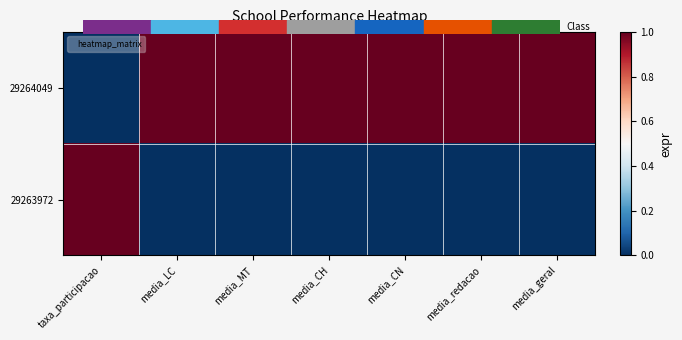

Reading left to right, transcribe all the data shown in this chart.

29264049: taxa_participacao=0	media_LC=1	media_MT=1	media_CH=1	media_CN=1	media_redacao=1	media_geral=1
29263972: taxa_participacao=1	media_LC=0	media_MT=0	media_CH=0	media_CN=0	media_redacao=0	media_geral=0